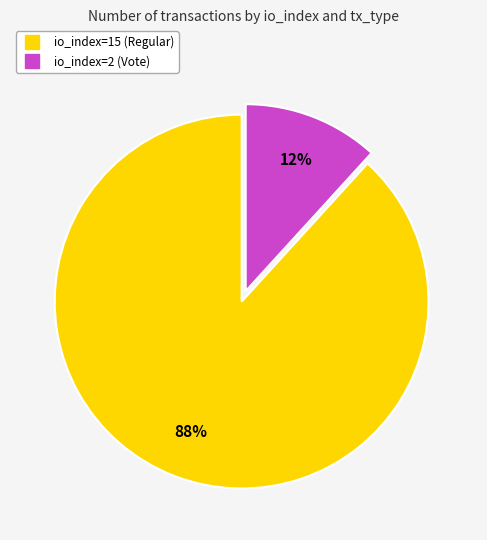

Do io_index=15 (Regular) and io_index=2 (Vote) together represent more than half of the pie?

Yes